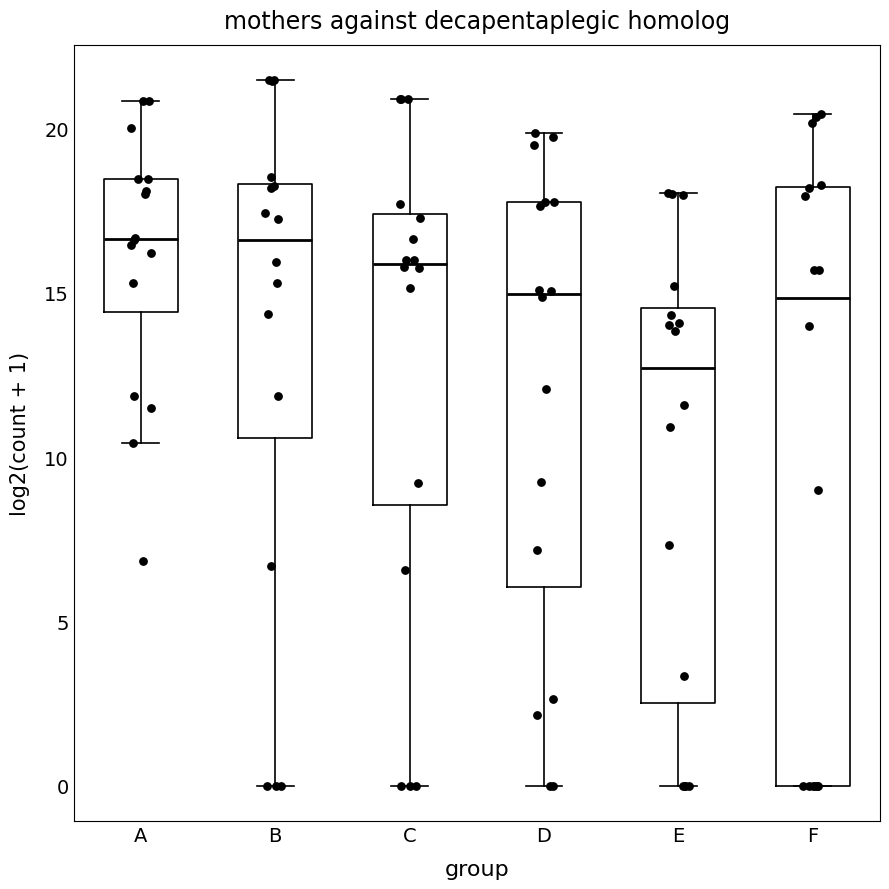

Comparing the boxes themselves (not the whiskers), which one is the tallest?

F